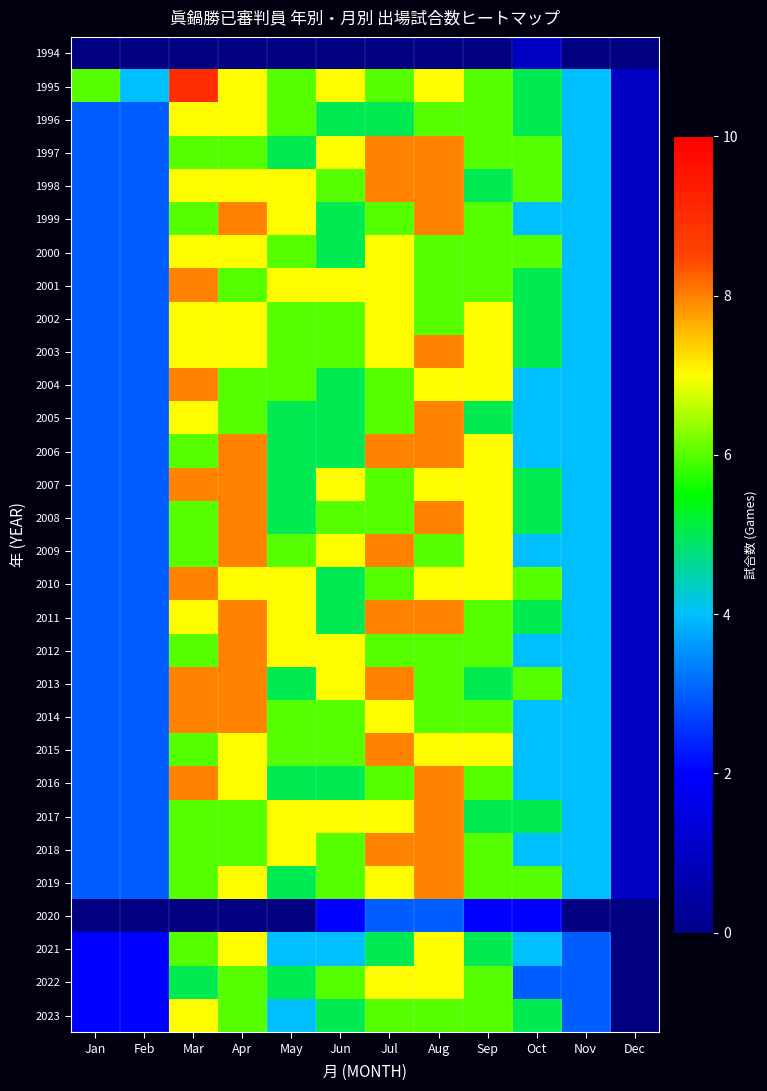

What is the sum of all 1998 values?

65.0